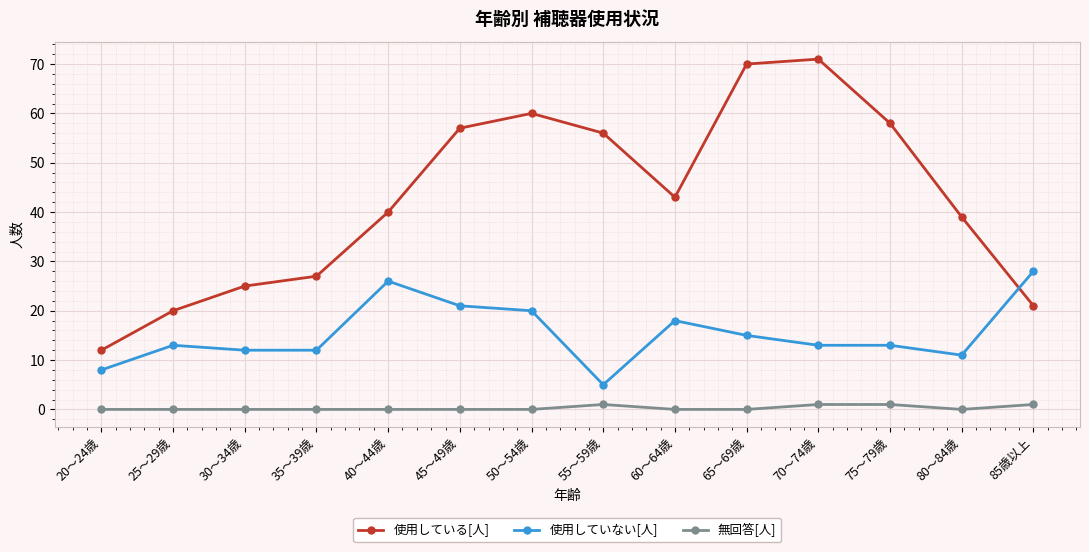

What is the difference between the maximum and minimum values in the 使用していない[人] series?

23